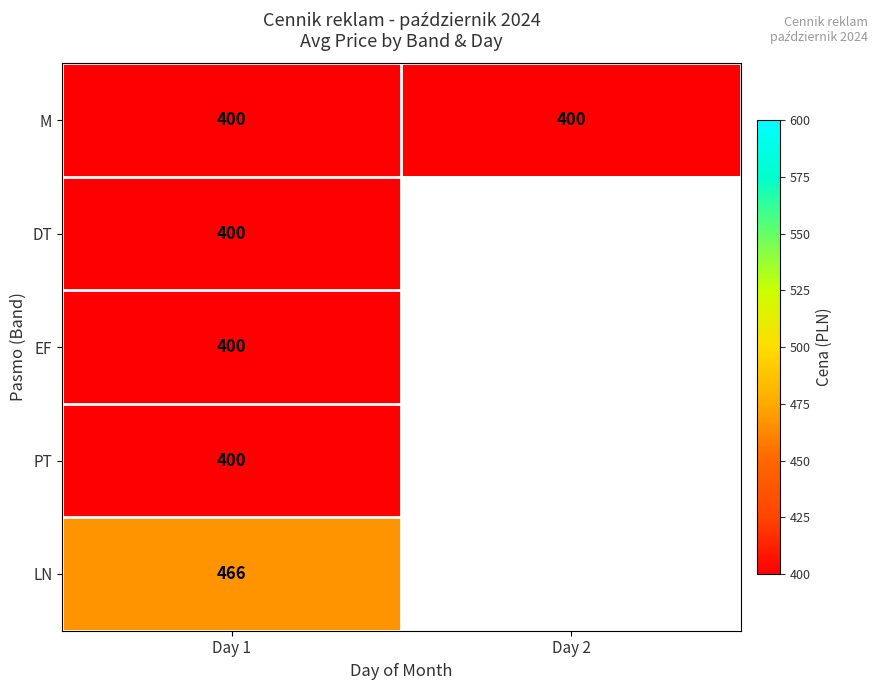

What is the spread (max minus min) of values at Day 1?

66